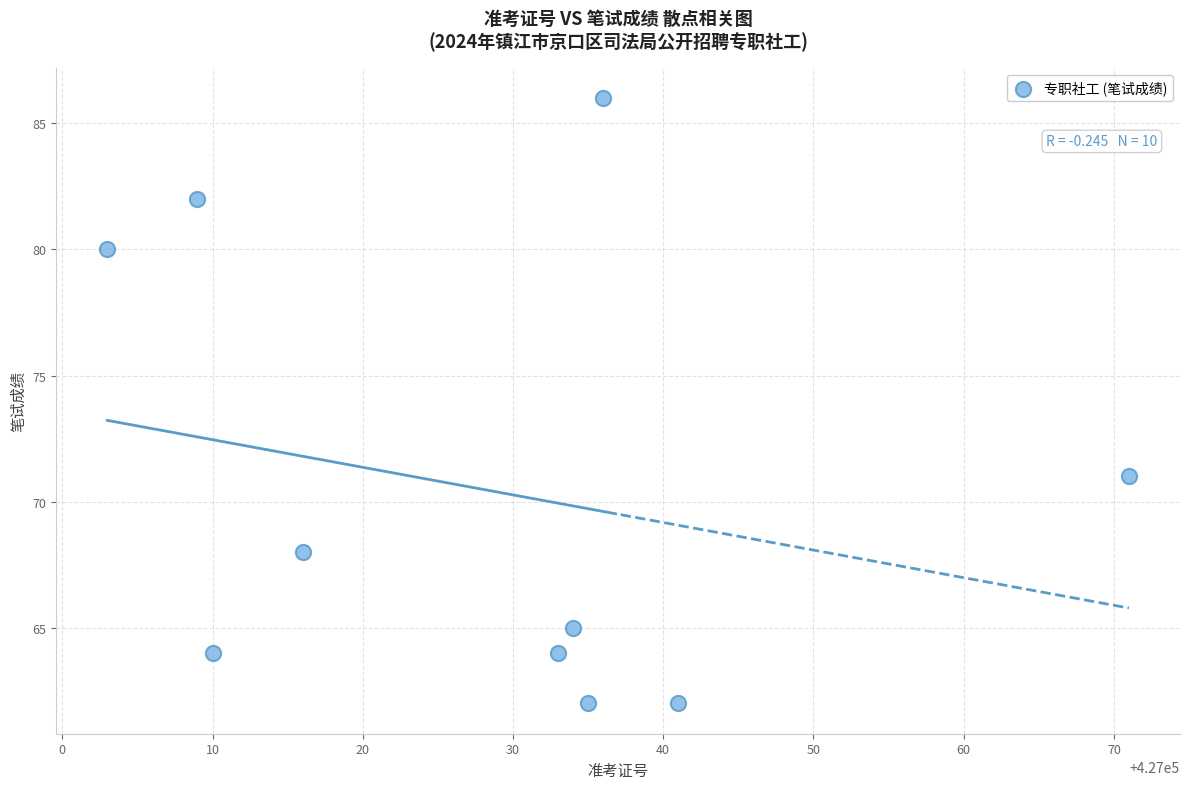

What Y value in the scatter plot is closest to 74?

71